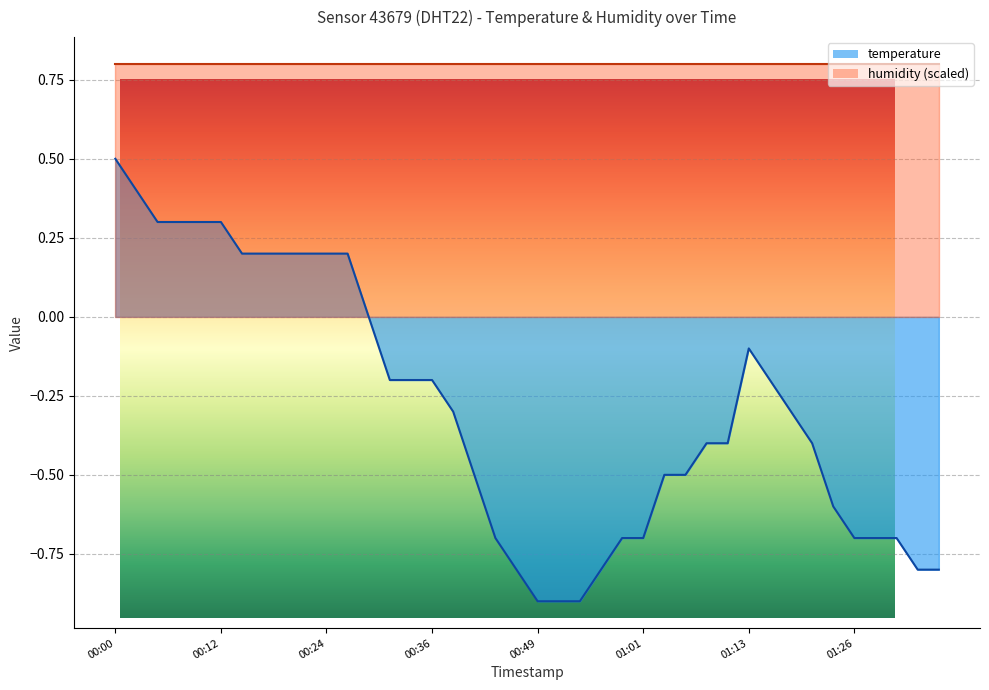

The chart shows a value of -0.4 at 01:38. True or false?

False